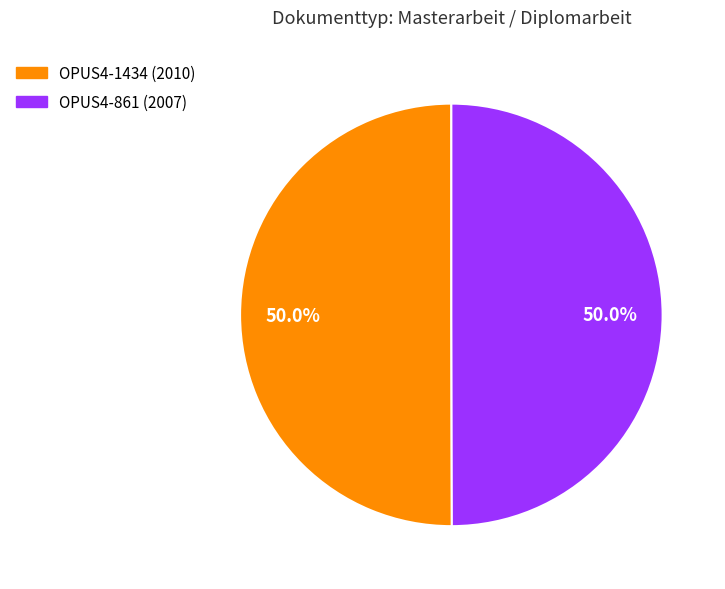

Approximately how many times larger is the value at OPUS4-1434 compared to OPUS4-861?

1.0